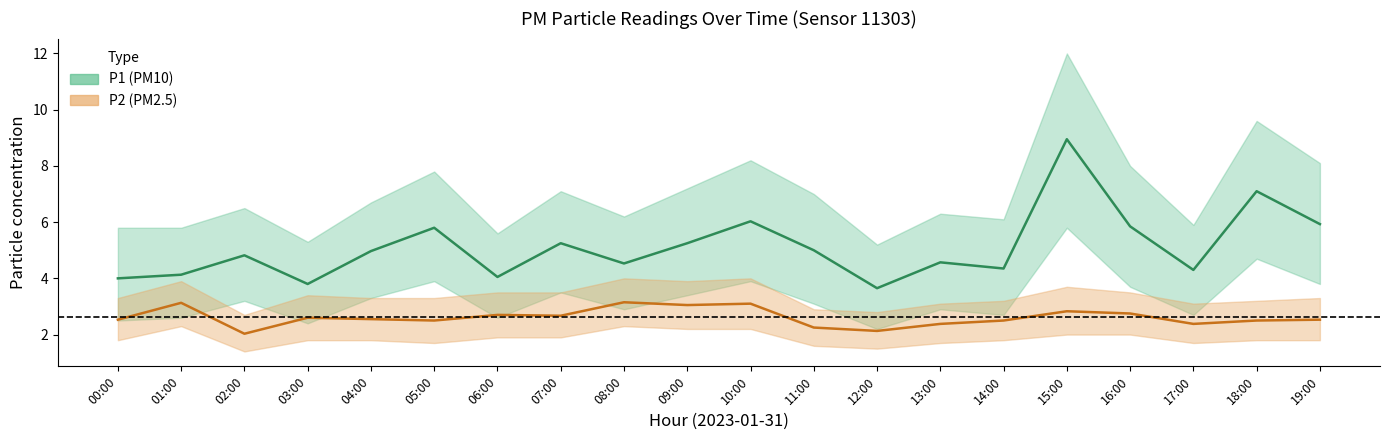

At which label does P1 (PM10) reach its peak?

15:00